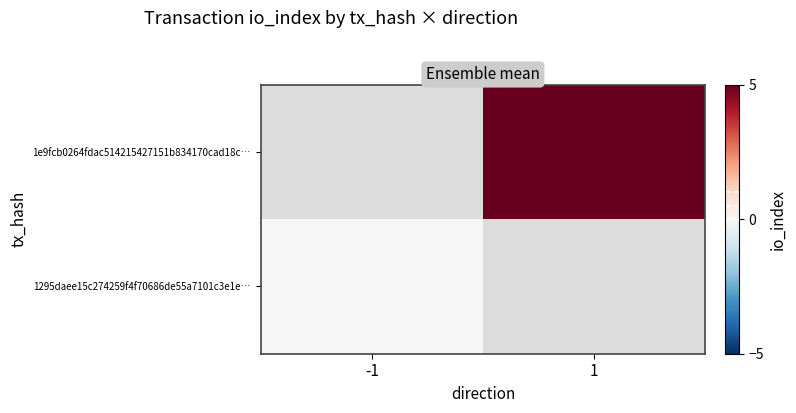

Count the number of data series in this chart.

2